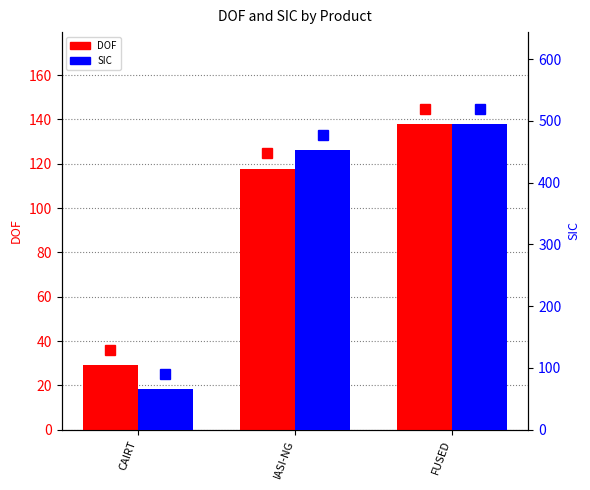

Which series has the largest range (max minus min)?

SIC